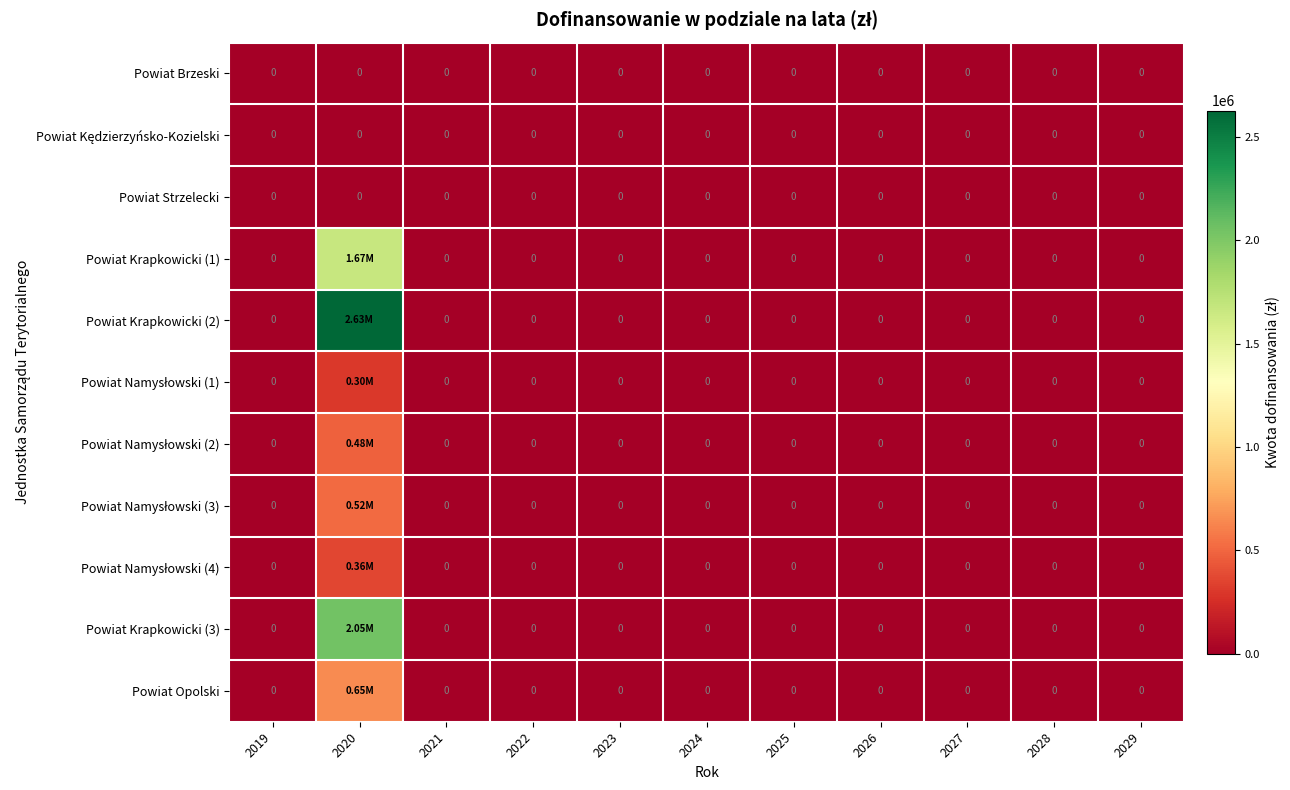

At which category is the sum across all series the highest?

2020